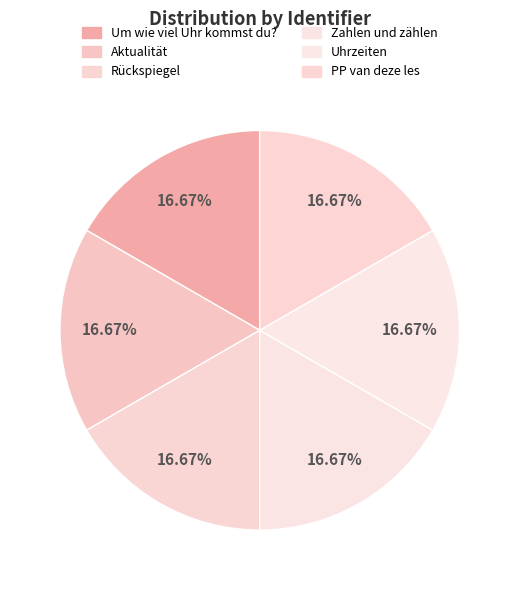

Is the sum of PP van deze les and Uhrzeiten greater than half?

No